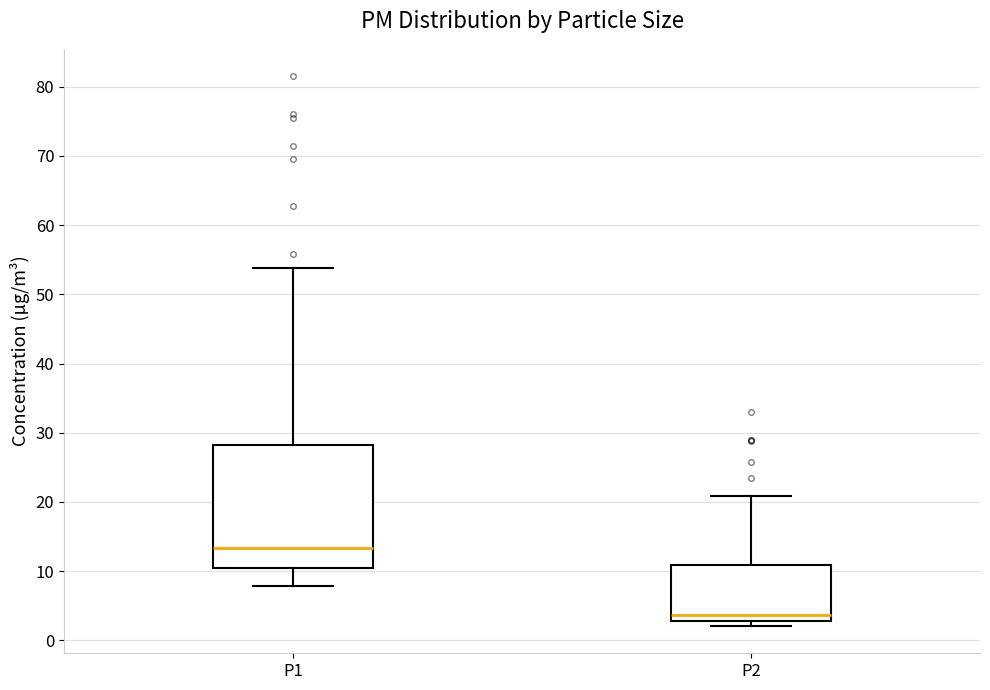

Where does the median line of the box for P2 sit on the y-axis? The values are not printed on the chart, so give them approximately, as read against the axis.

4